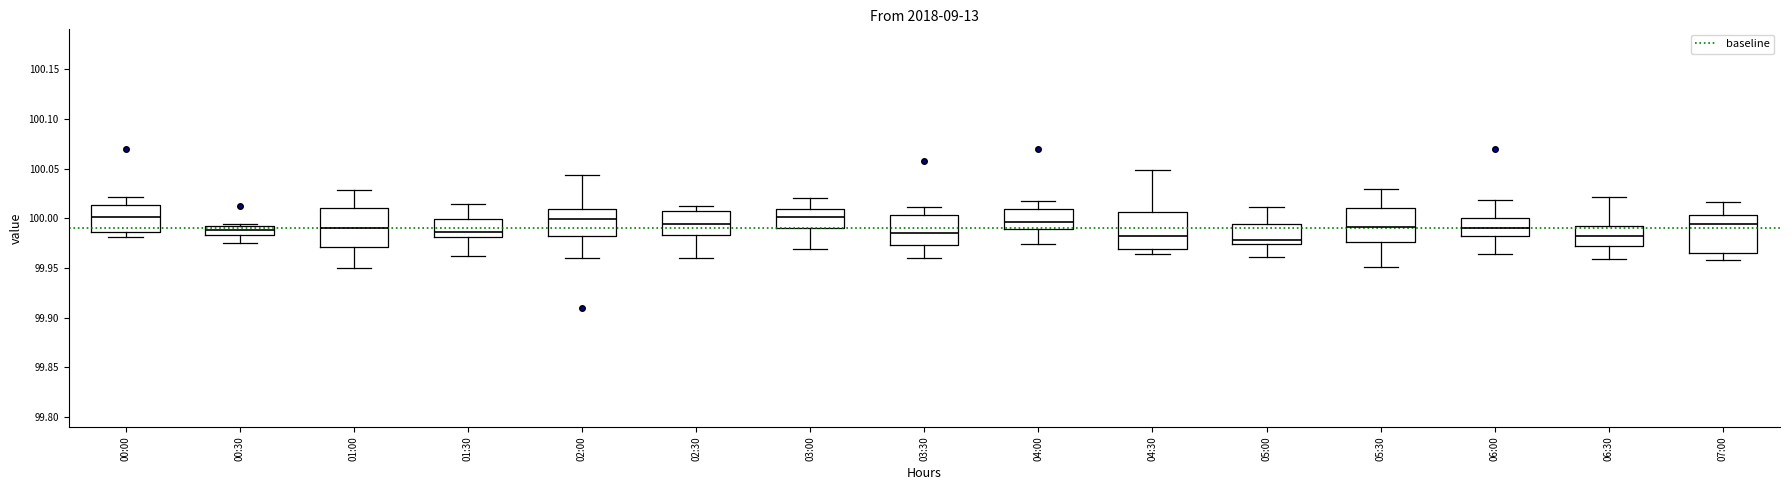

Reading left to right, transcribe this box plot: for each box, give where its median line is, the range the box spans, and where its two whiskers end, as read against the y-axis. The values are not printed on the chart, so give them approximately, as read against the axis.

00:00: median 100.000, box 99.985 to 100.015, whiskers 99.980 to 100.020
00:30: median 99.990 (inside the box), box 99.985 to 99.990, whiskers 99.975 to 99.995
01:00: median 99.990, box 99.970 to 100.010, whiskers 99.950 to 100.030
01:30: median 99.985, box 99.980 to 100.000, whiskers 99.960 to 100.015
02:00: median 100.000, box 99.980 to 100.010, whiskers 99.960 to 100.045
02:30: median 99.995, box 99.985 to 100.005, whiskers 99.960 to 100.010
03:00: median 100.000, box 99.990 to 100.010, whiskers 99.970 to 100.020
03:30: median 99.985, box 99.975 to 100.005, whiskers 99.960 to 100.010
04:00: median 99.995, box 99.990 to 100.010, whiskers 99.975 to 100.015
04:30: median 99.980, box 99.970 to 100.005, whiskers 99.965 to 100.050
05:00: median 99.980, box 99.975 to 99.995, whiskers 99.960 to 100.010
05:30: median 99.990, box 99.975 to 100.010, whiskers 99.950 to 100.030
06:00: median 99.990, box 99.980 to 100.000, whiskers 99.965 to 100.020
06:30: median 99.980, box 99.970 to 99.990, whiskers 99.960 to 100.020
07:00: median 99.995, box 99.965 to 100.005, whiskers 99.960 to 100.015